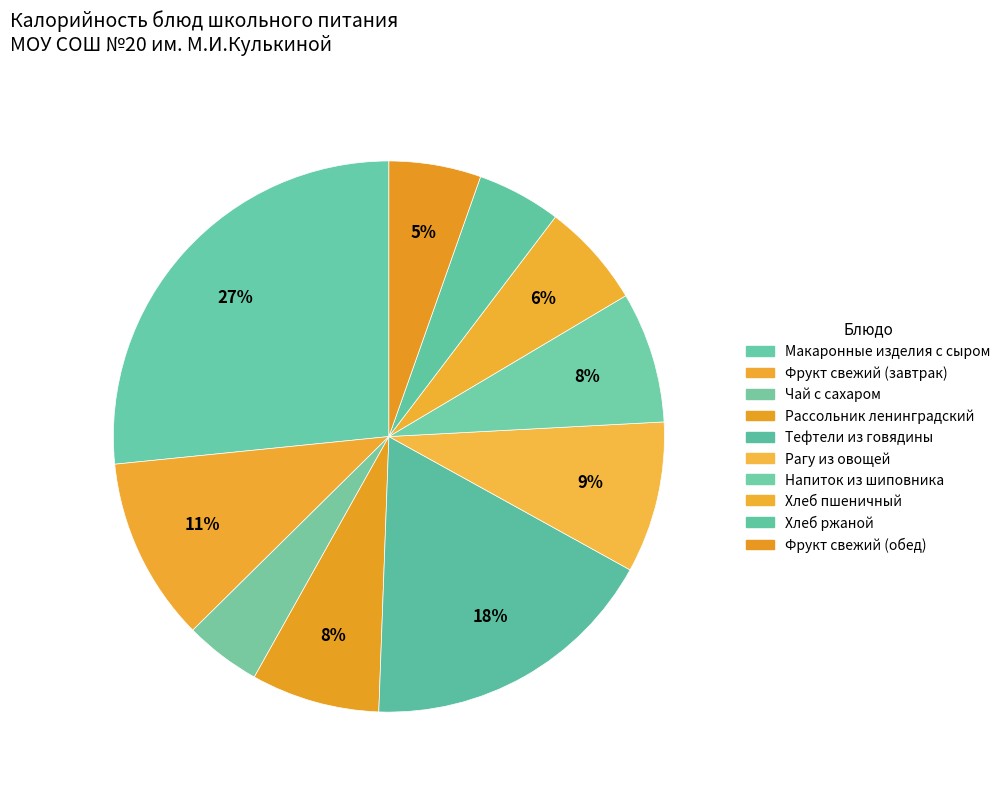

Rank the categories by value from highest to lowest.

Макаронные изделия с сыром, Тефтели из говядины, Фрукт свежий (завтрак), Рагу из овощей, Напиток из шиповника, Рассольник ленинградский, Хлеб пшеничный, Фрукт свежий (обед), Хлеб ржаной, Чай с сахаром